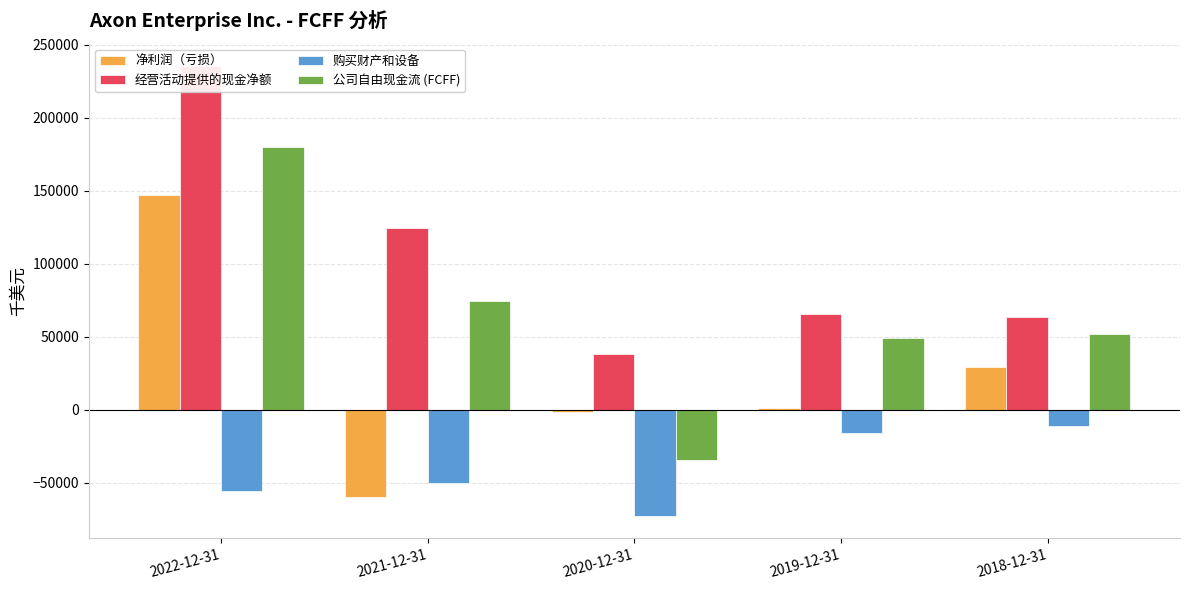

Where does the 购买财产和设备 series first go above -49886?

2019-12-31